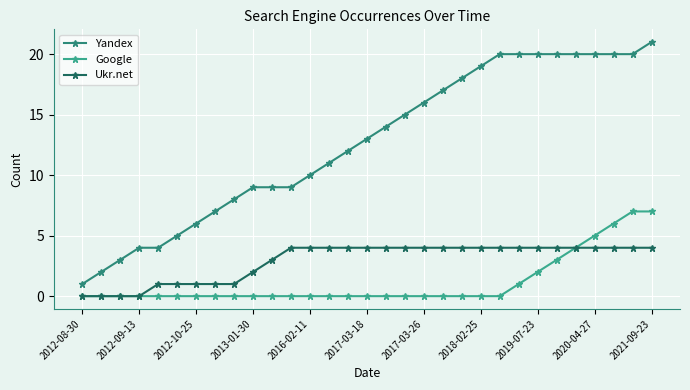

Which series has the largest total across all categories?

Yandex